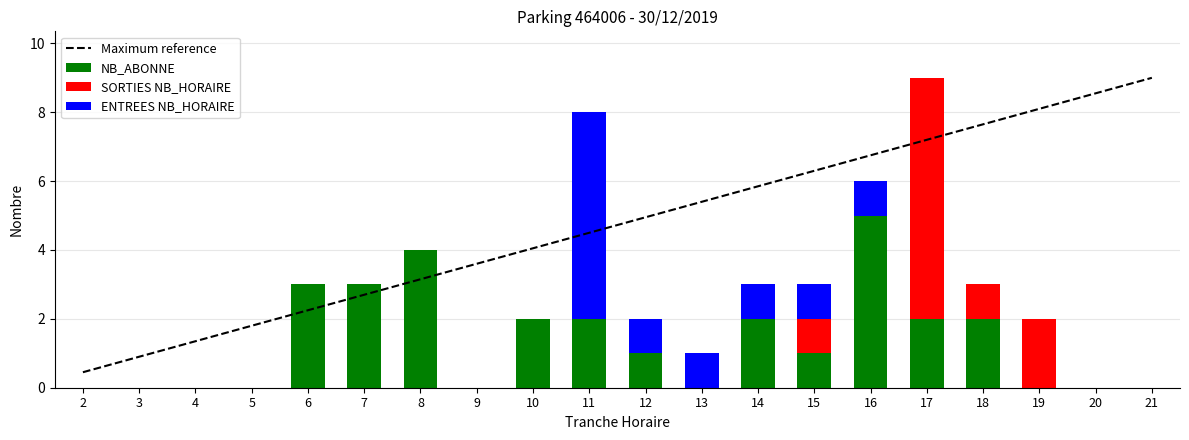

At which label does NB_ABONNE reach its peak?

16